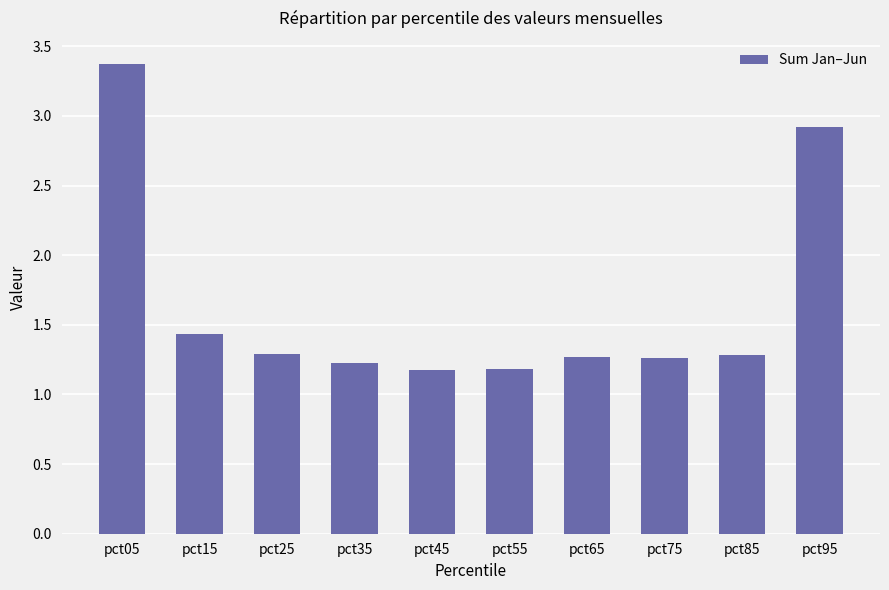

What is the value of the 10th bar from the left?

2.9